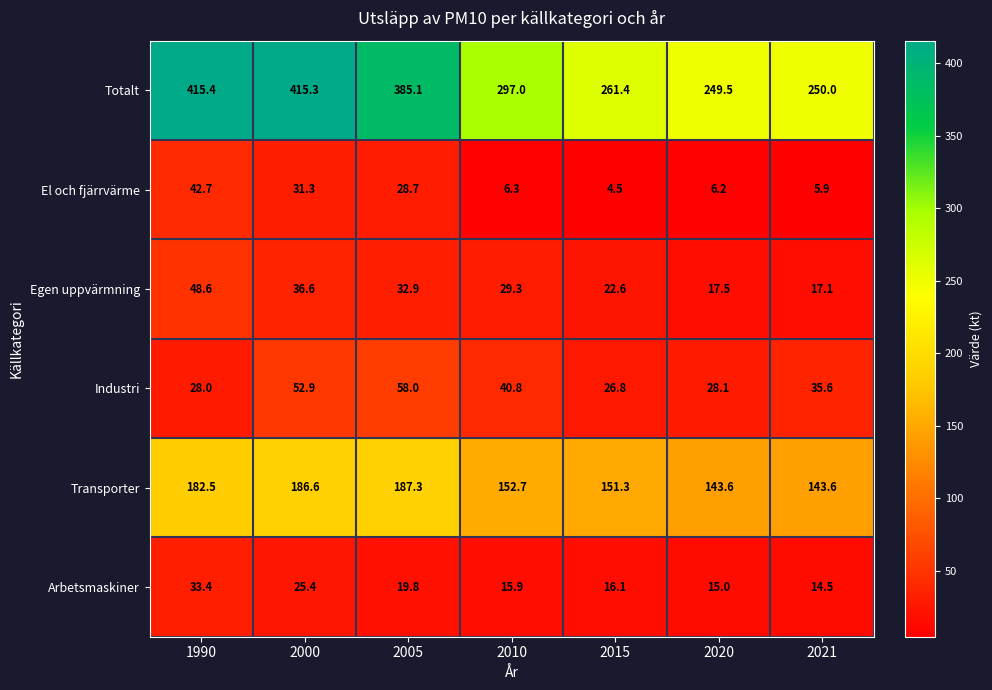

Where does the Transporter series first go above 152?

1990